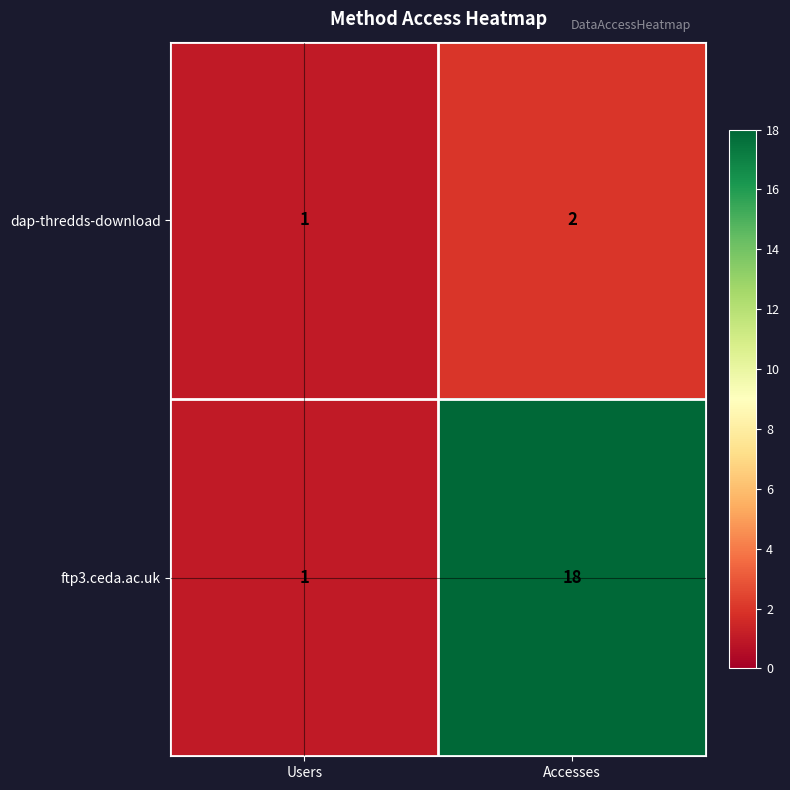

The value of dap-thredds-download at Users is 0. True or false?

False